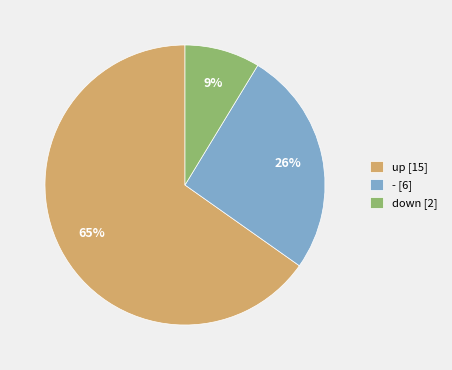

Is there any slice that represents more than half of the pie?

Yes